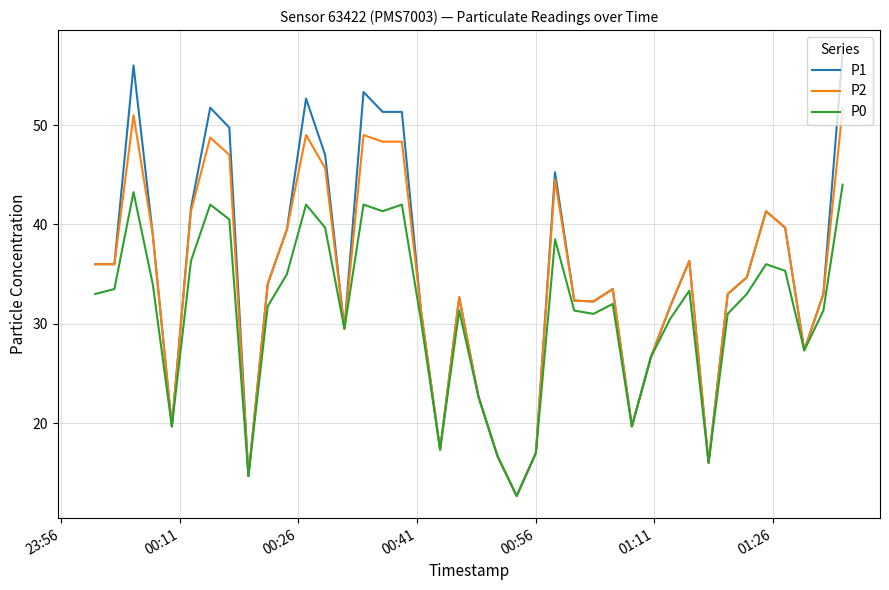

What is the highest value of the P2 series?

51.7